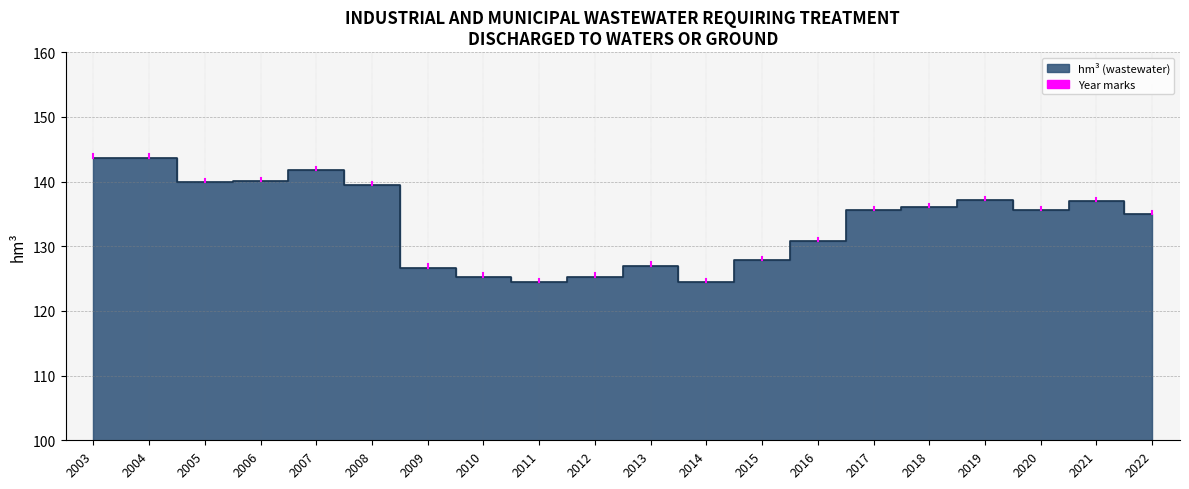

The chart shows a value of 140.1 at 2006. True or false?

True